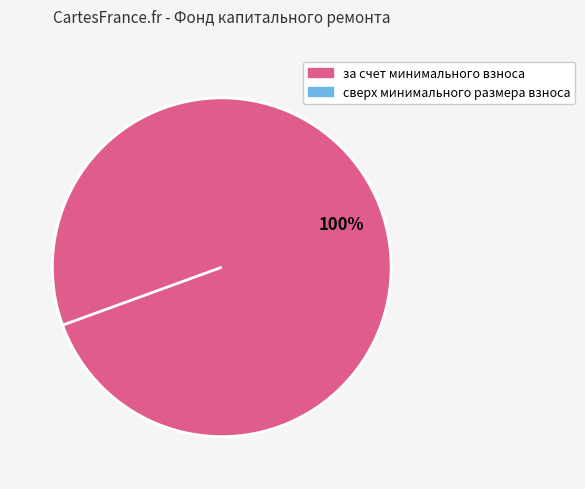

Is it true that за счет минимального взноса is 100% of the pie?

True